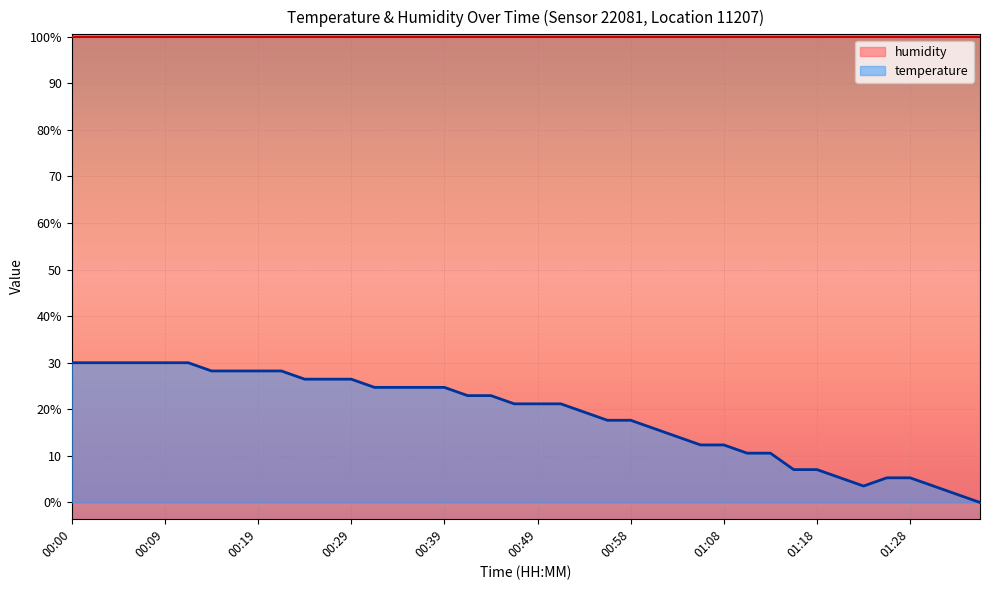

How many values are below 21?

18